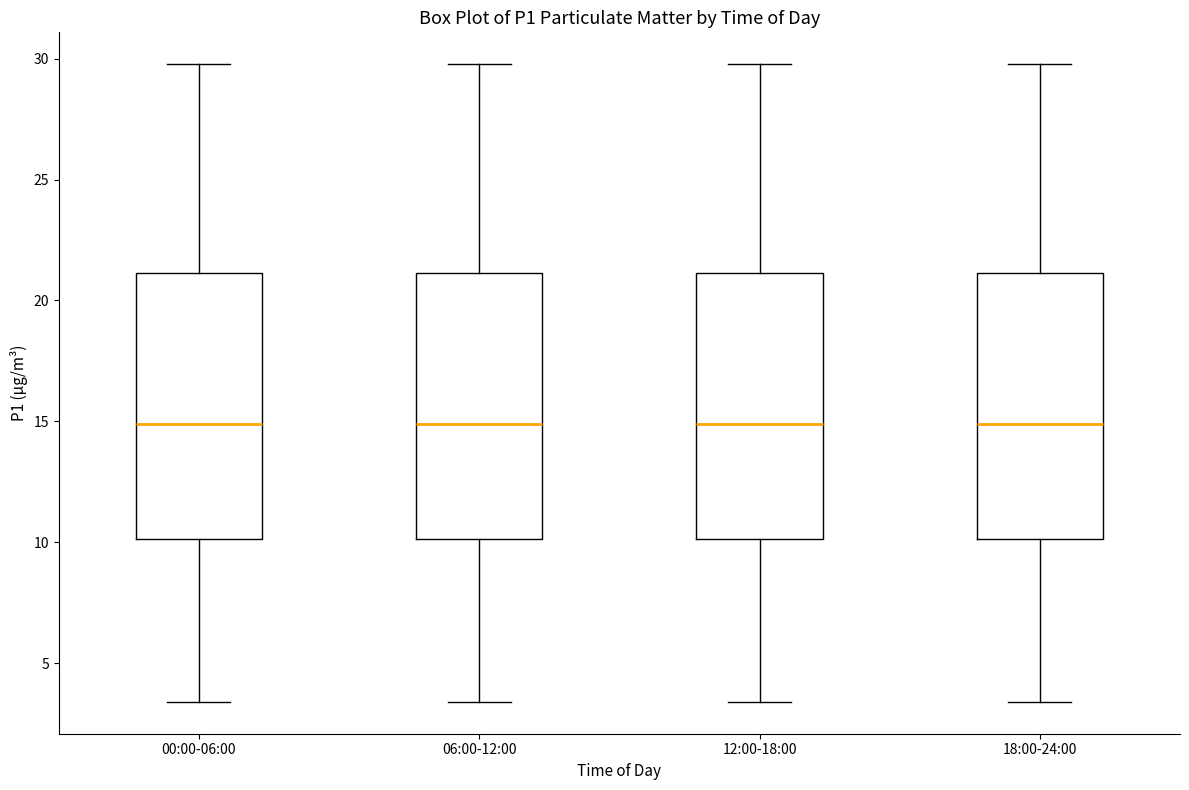

Where does the upper whisker of the box for 06:00-12:00 end on the y-axis? The values are not printed on the chart, so give them approximately, as read against the axis.

30.0